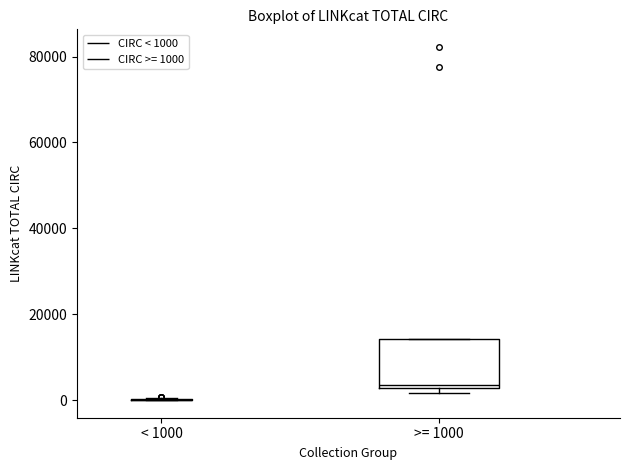

Reading left to right, read every box against the y-axis: the position of its median line, the range the box covers, and the ends of its whiskers. The values are not printed on the chart, so give them approximately, as read against the axis.

< 1000: box collapsed to a line at 0, whiskers 0 to 0
>= 1000: median 4000, box 2000 to 14000, whiskers 2000 (just below the box's lower edge) to 14000